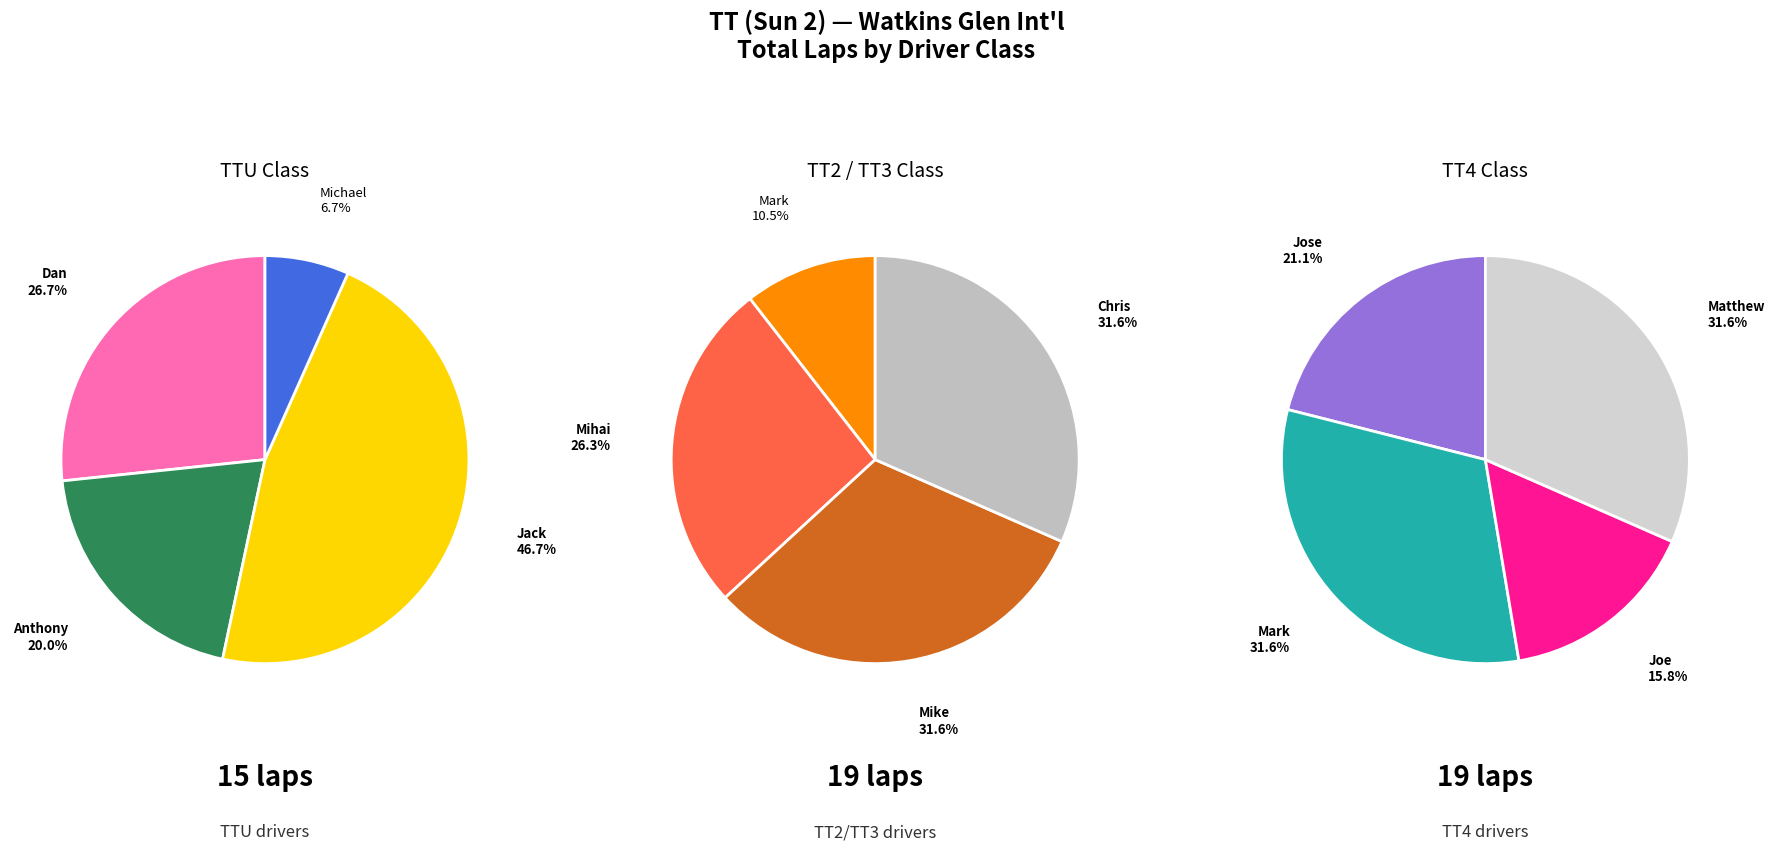

Count the number of slices in the pie.

12